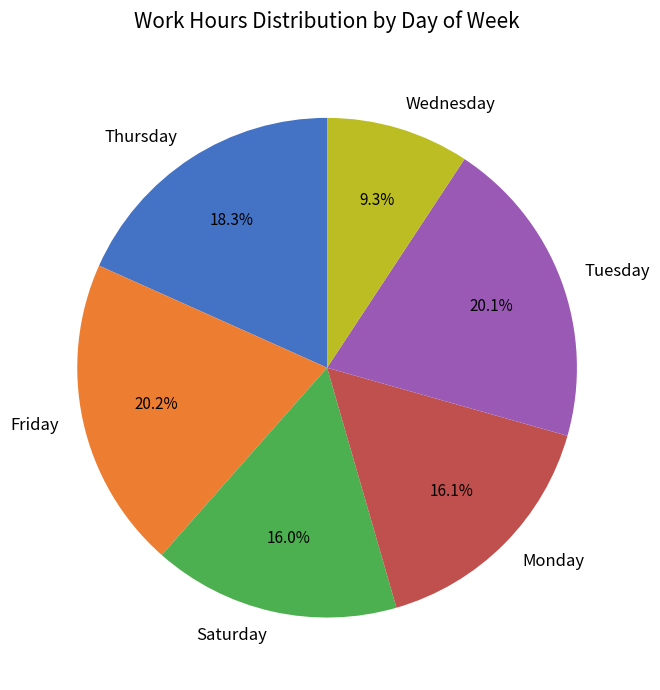

Which slice is the smallest?

Wednesday